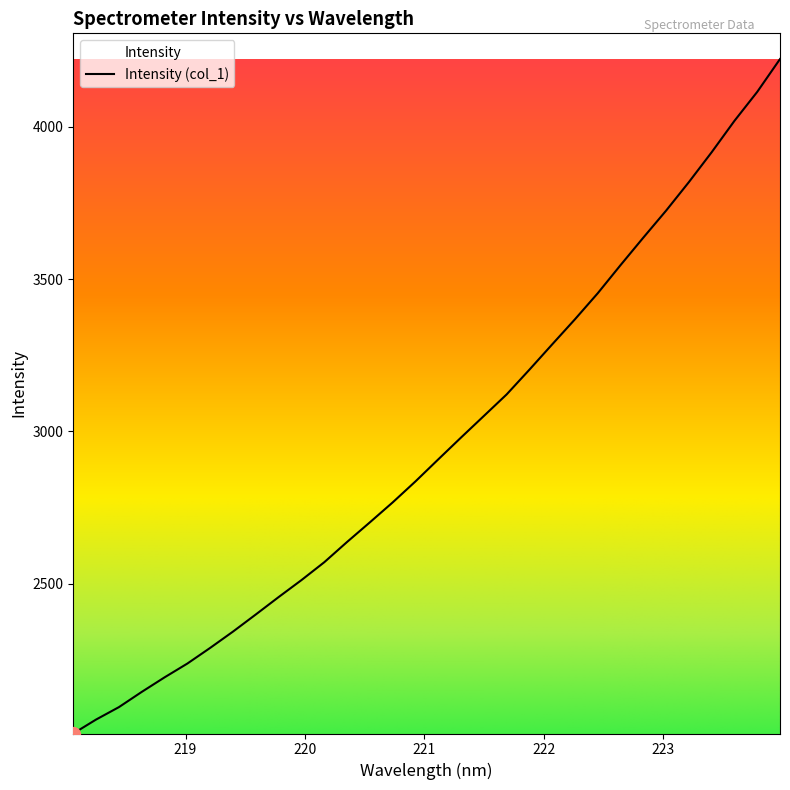

What is the maximum value shown in the chart?

4222.3